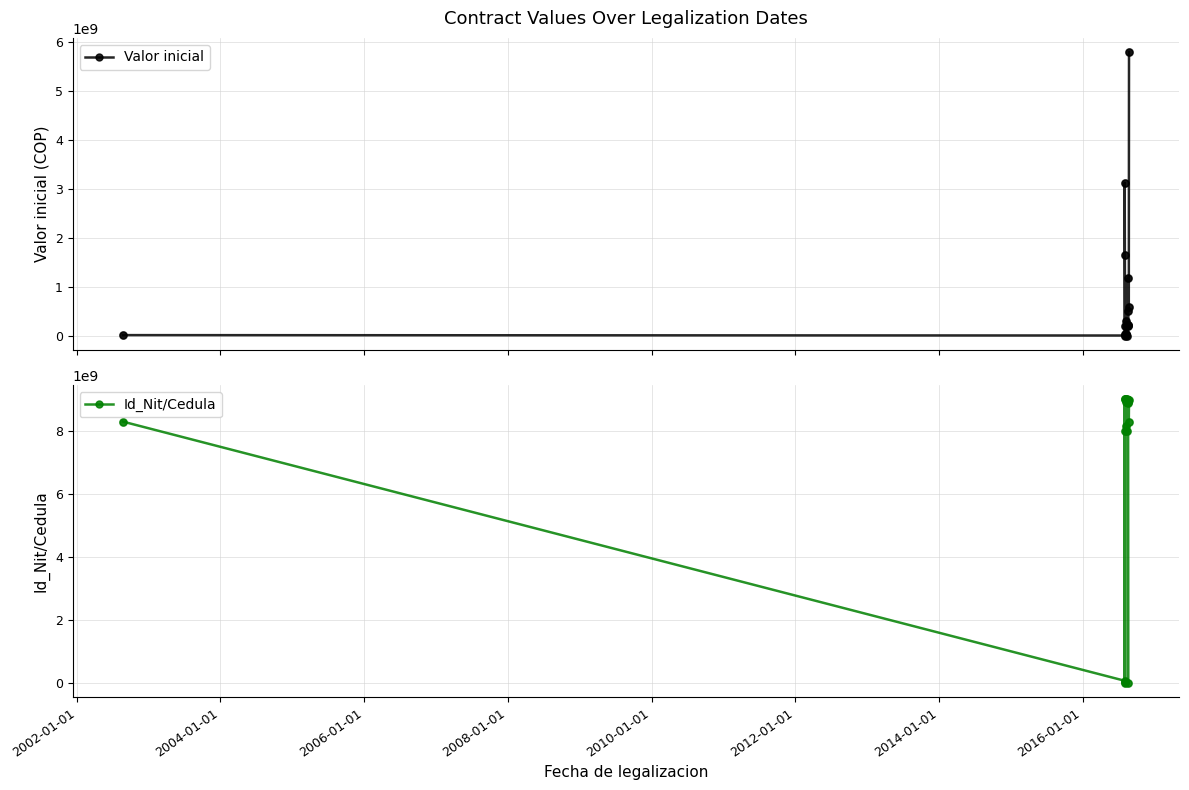

Is the value of Id_Nit/Cedula at 2000-01-01 greater than the value of Valor inicial at 15?

Yes